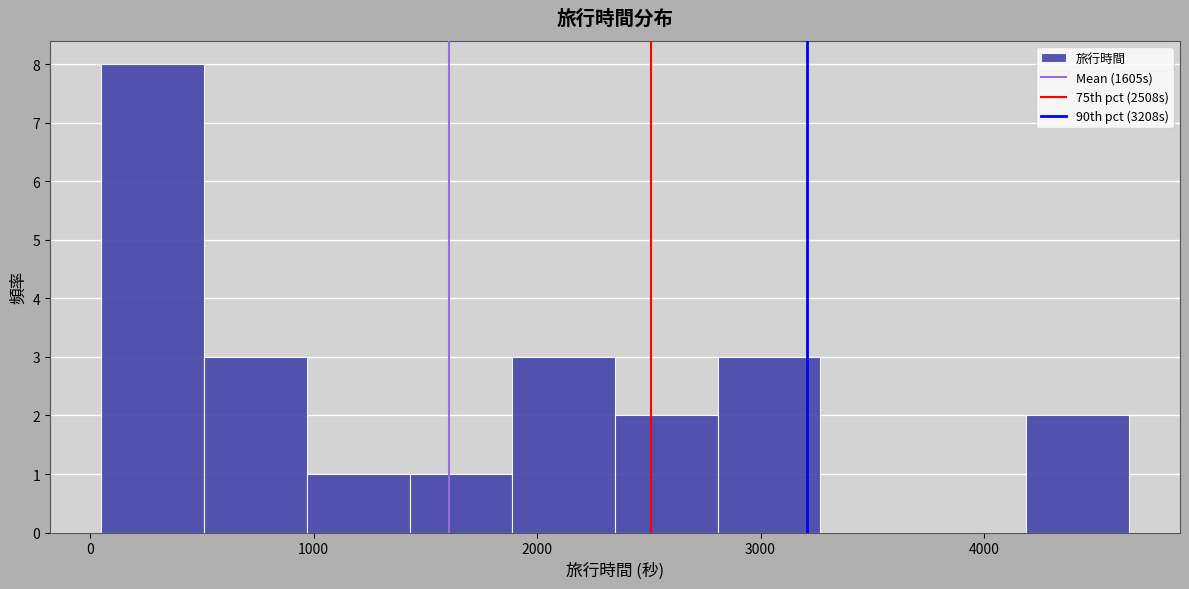

How tall is the bar that spans 1000 to 1400 on the x-axis? Neither the bar edges nor the heights are printed on the chart, so give them approximately, as read against the axes.

1